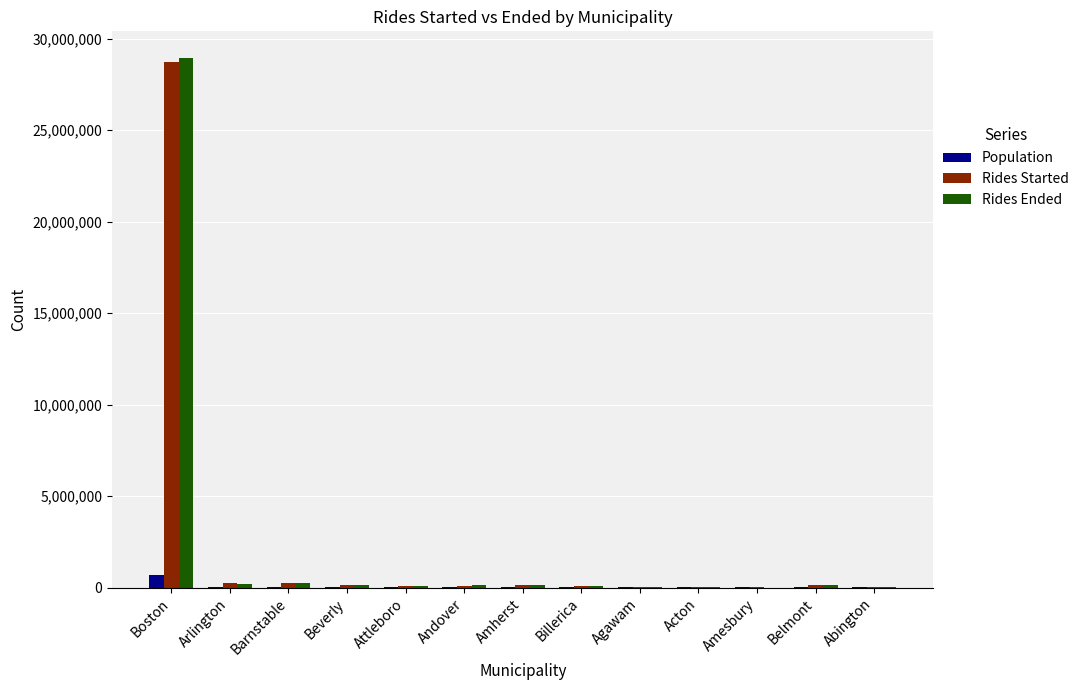

Which category has the highest value in the Rides Ended series?

Boston